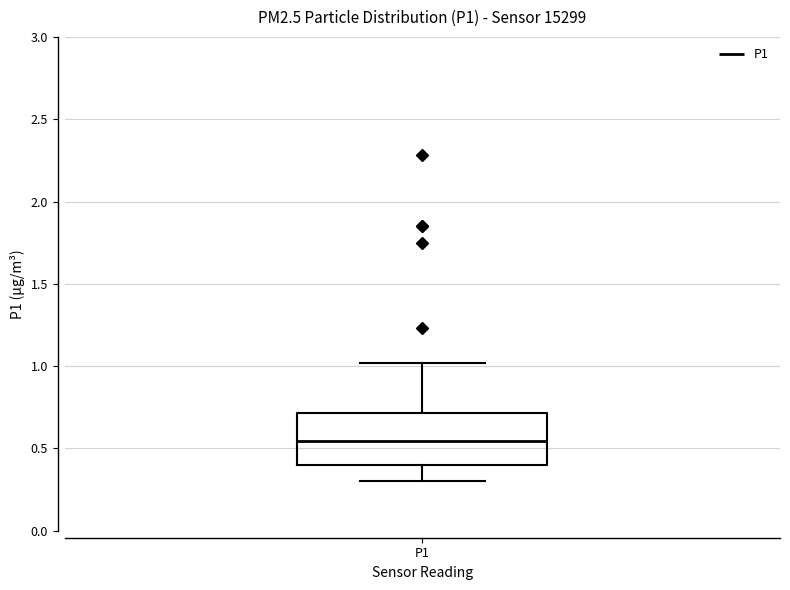

Read this box plot against the y-axis: the position of the median line, the range covered by the box, and the ends of both whiskers. The values are not printed on the chart, so give them approximately, as read against the axis.

median 0.55, box 0.40 to 0.70, whiskers 0.30 to 1.00